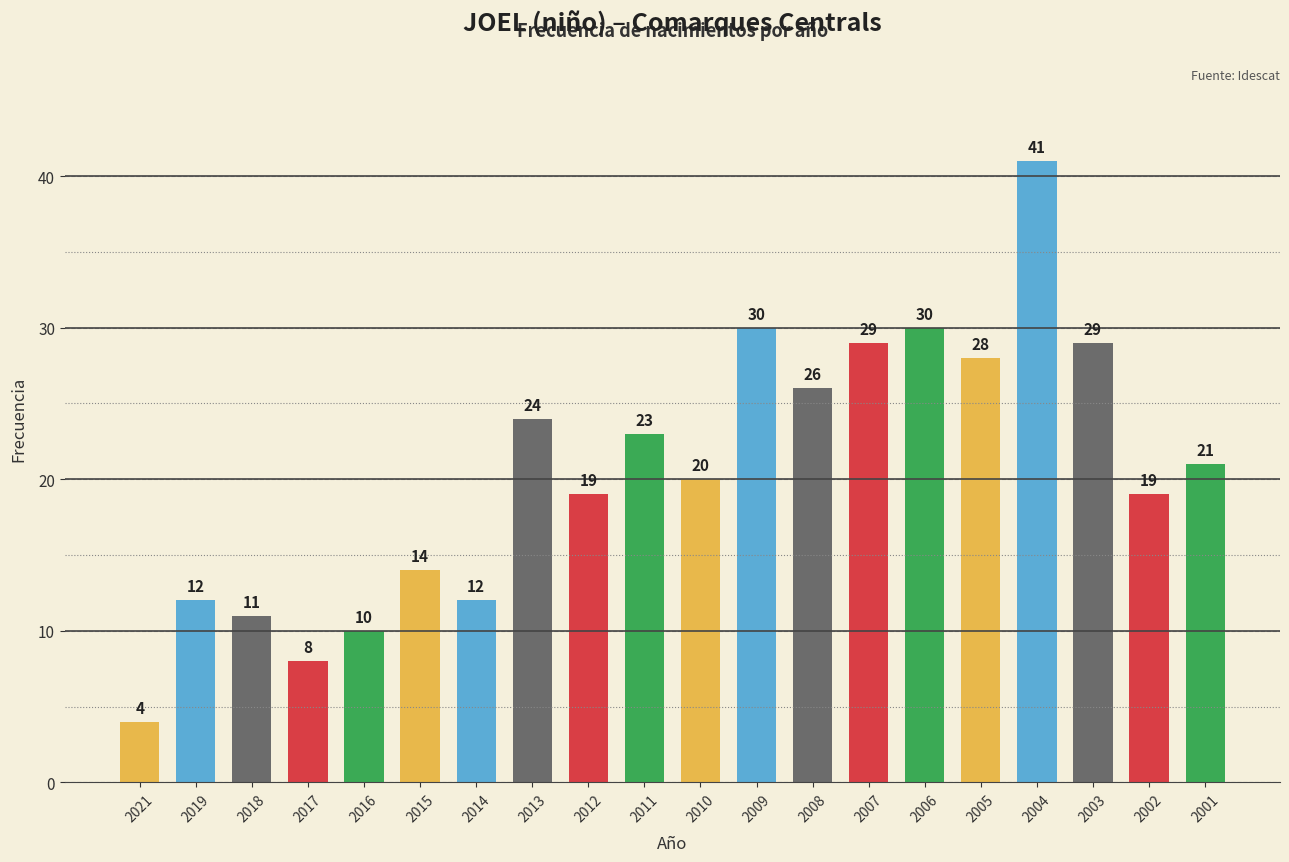

What is the value of the 3rd bar from the left?

11